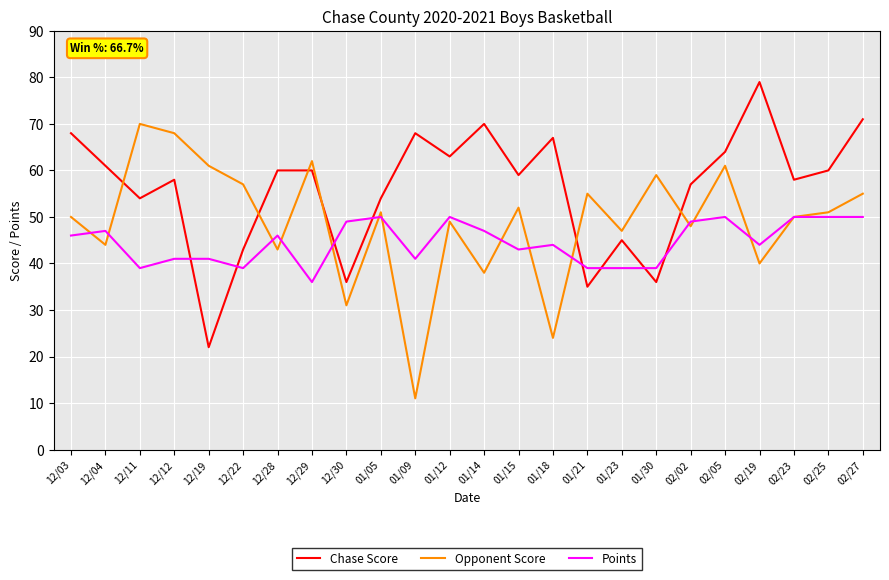

Reading left to right, extract all data points from this chart.

Chase Score: 68	61	54	58	22	43	60	60	36	54	68	63	70	59	67	35	45	36	57	64	79	58	60	71
Opponent Score: 50	44	70	68	61	57	43	62	31	51	11	49	38	52	24	55	47	59	48	61	40	50	51	55
Points: 46	47	39	41	41	39	46	36	49	50	41	50	47	43	44	39	39	39	49	50	44	50	50	50